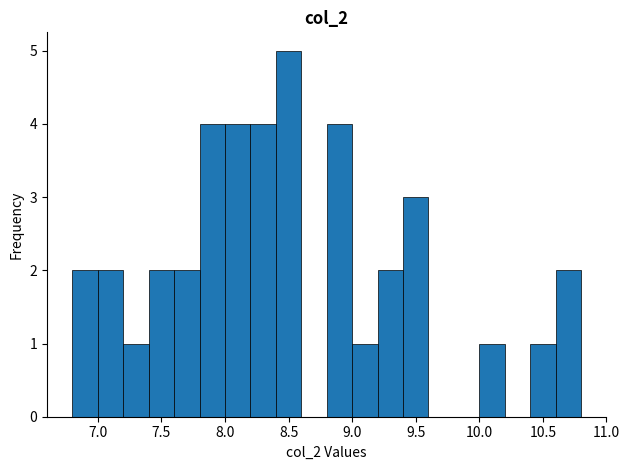

Reading left to right, transcribe this chart: for each bar, give the range it covers on the x-axis and its height. The values are not printed on the chart, so give them approximately, as read against the axis.

6.8 to 7.0: 2
7.0 to 7.2: 2
7.2 to 7.4: 1
7.4 to 7.6: 2
7.6 to 7.8: 2
7.8 to 8.0: 4
8.0 to 8.2: 4
8.2 to 8.4: 4
8.4 to 8.6: 5
8.6 to 8.8: 0
8.8 to 9.0: 4
9.0 to 9.2: 1
9.2 to 9.4: 2
9.4 to 9.6: 3
9.6 to 9.8: 0
9.8 to 10.0: 0
10.0 to 10.2: 1
10.2 to 10.4: 0
10.4 to 10.6: 1
10.6 to 10.8: 2